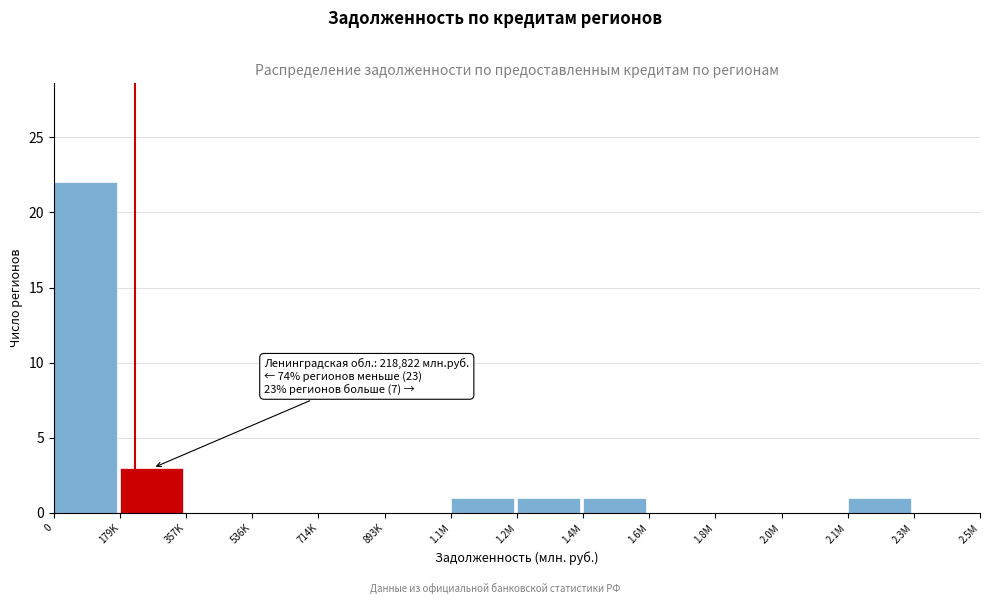

Reading right to left, what are all the values shown in this chart?

2.3M=0	2.1M=1	2.0M=0	1.8M=0	1.6M=0	1.4M=1	1.2M=1	1.1M=1	893K=0	714K=0	536K=0	357K=0	179K=3	0=22